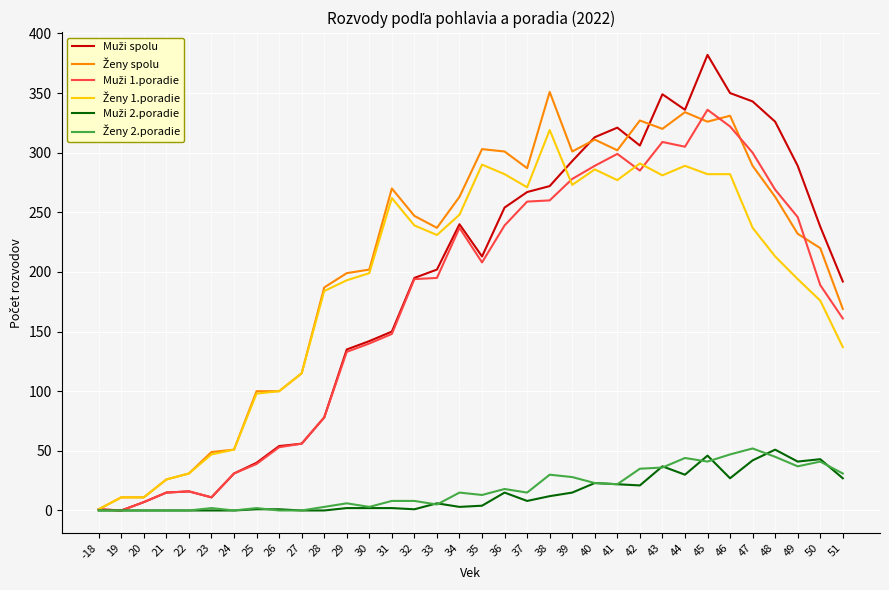

At which category is the sum across all series the highest?

45